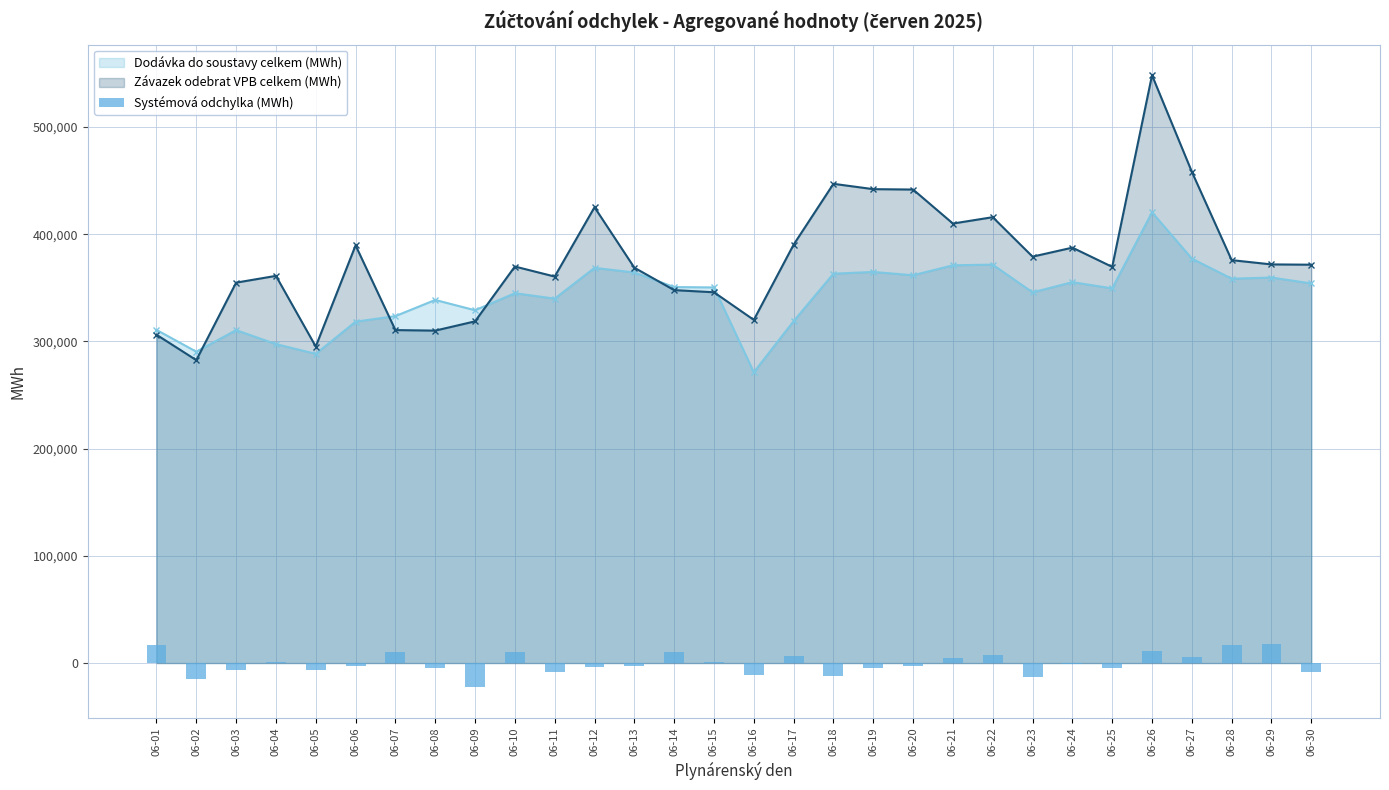

What is the maximum value for Závazek odebrat VPB celkem (MWh)?

548306.1